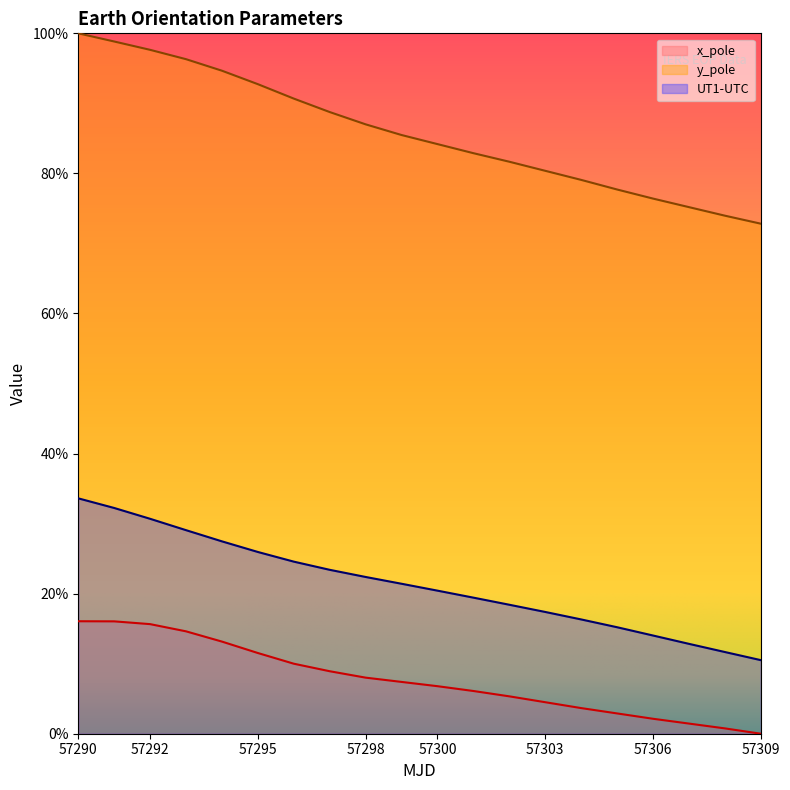

The y_pole series shows 1.0 at 57290. True or false?

True